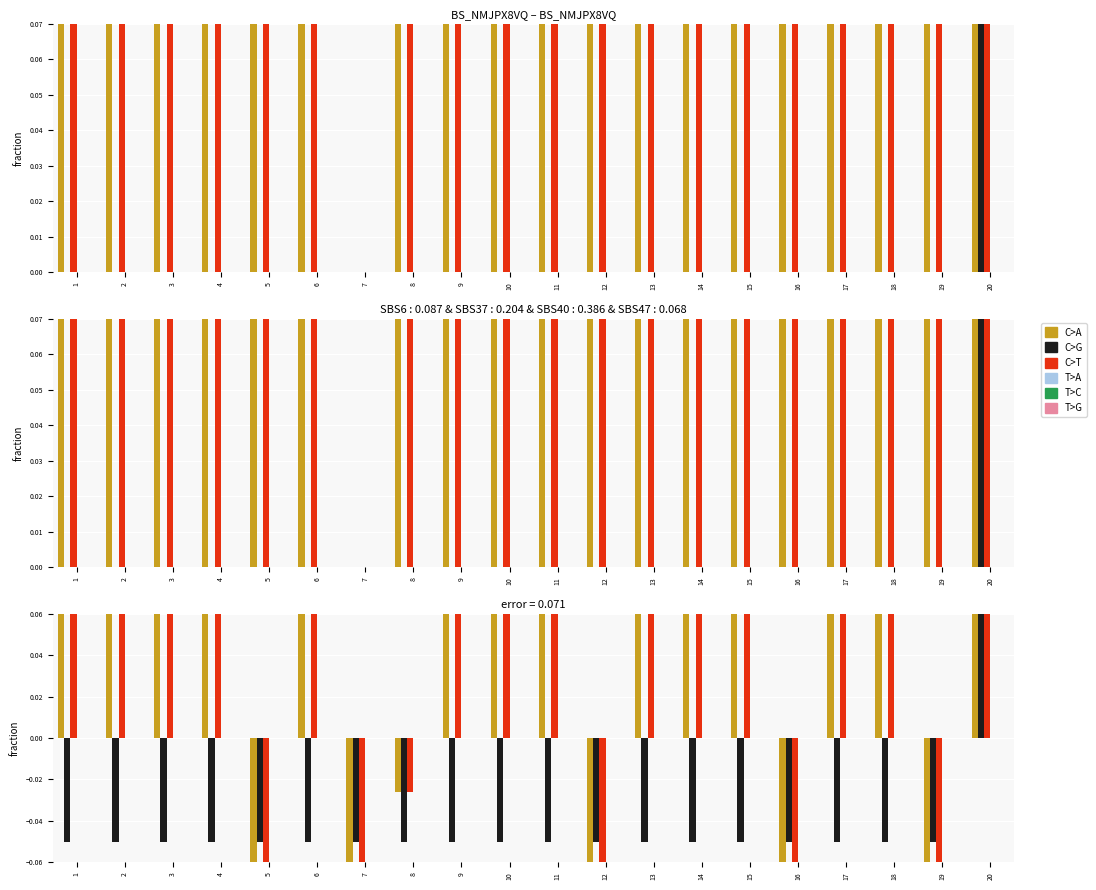

At which label does C>A first exceed 0?

1